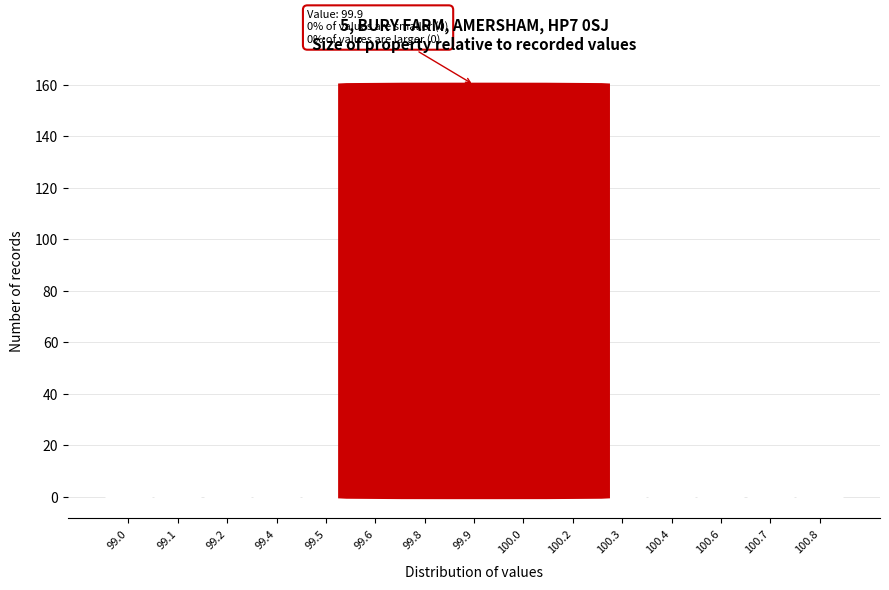

Reading right to left, what are all the values shown in this chart?

100.8=0	100.7=0	100.6=0	100.4=0	100.3=0	100.2=0	100.0=0	99.9=160	99.8=0	99.6=0	99.5=0	99.4=0	99.2=0	99.1=0	99.0=0